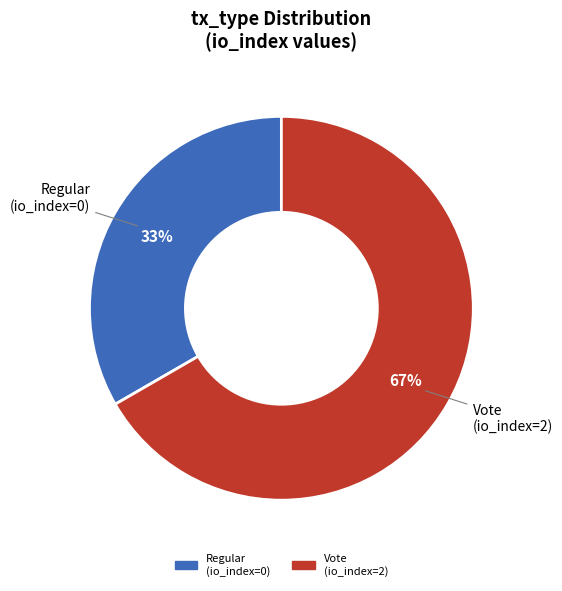

To the nearest percent, what percentage of the pie is Vote?

67%